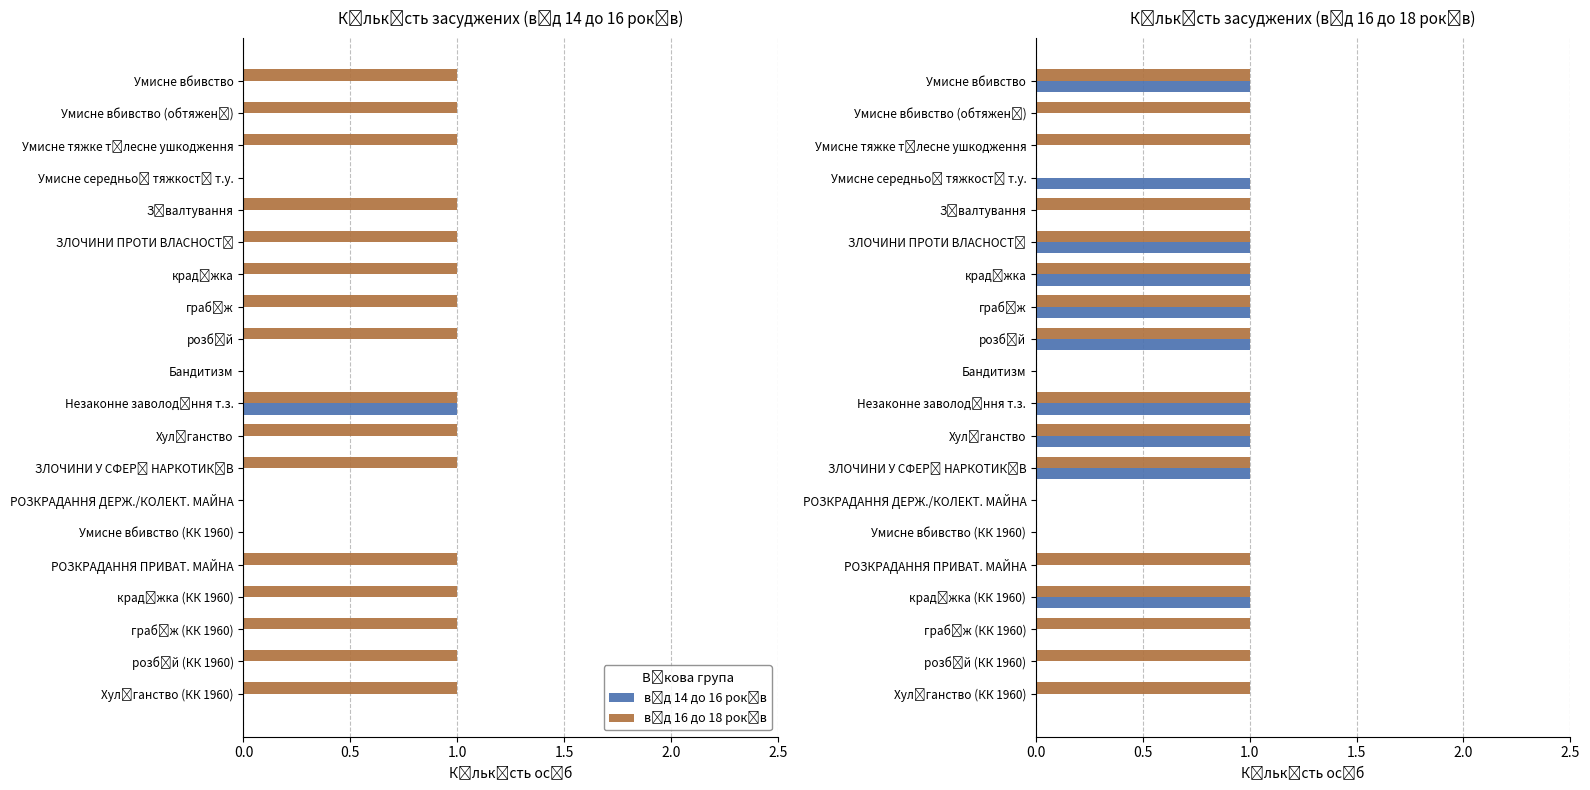

How many bars are there in each group?

2